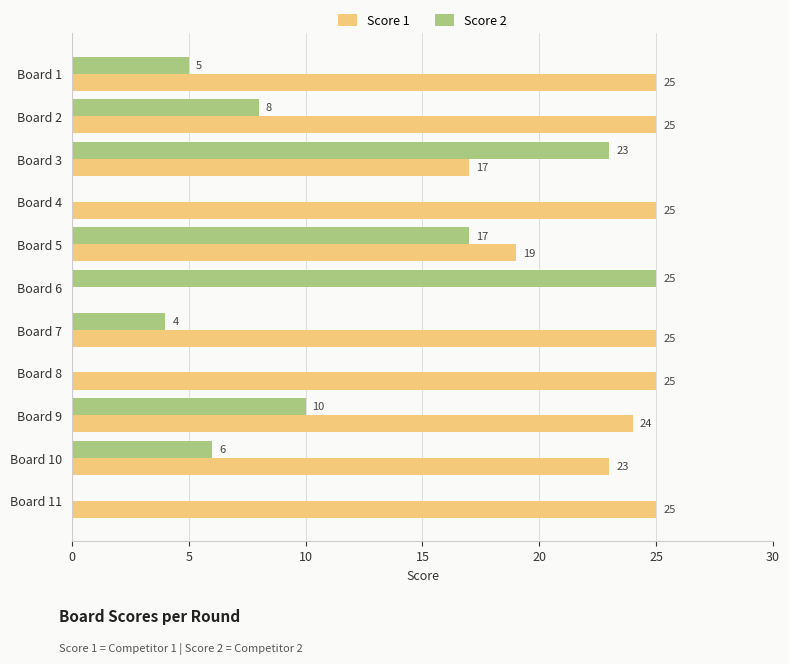

Is the value of Score 1 at Board 9 greater than the value of Score 2 at Board 10?

Yes